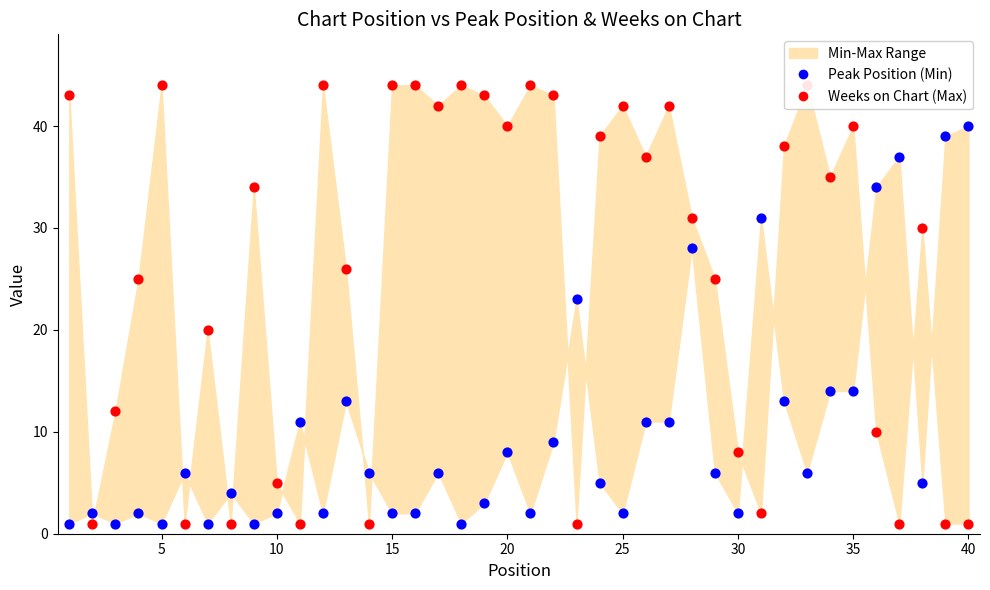

At how many categories does at least one series exceed 33?

24